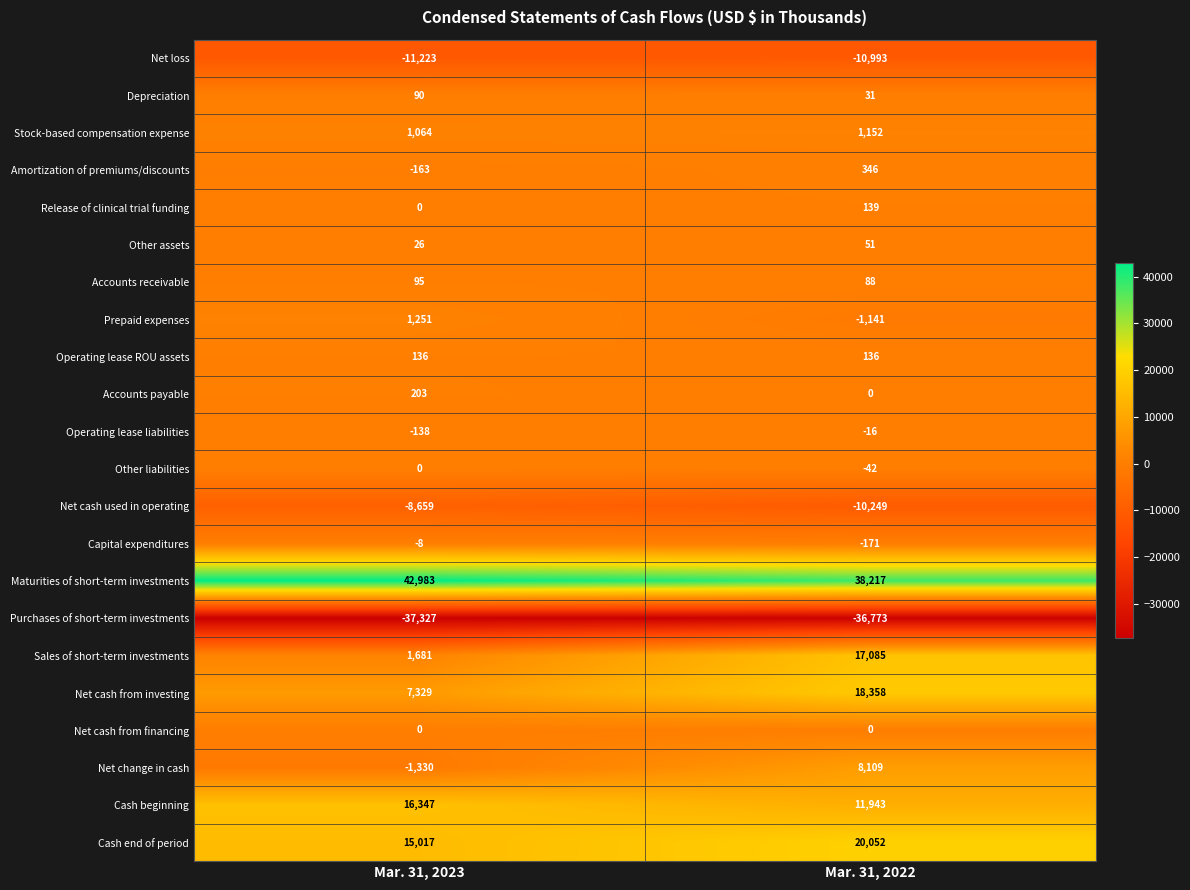

Between Mar. 31, 2023 and Mar. 31, 2022, which series saw the biggest shift?

Sales of short-term investments